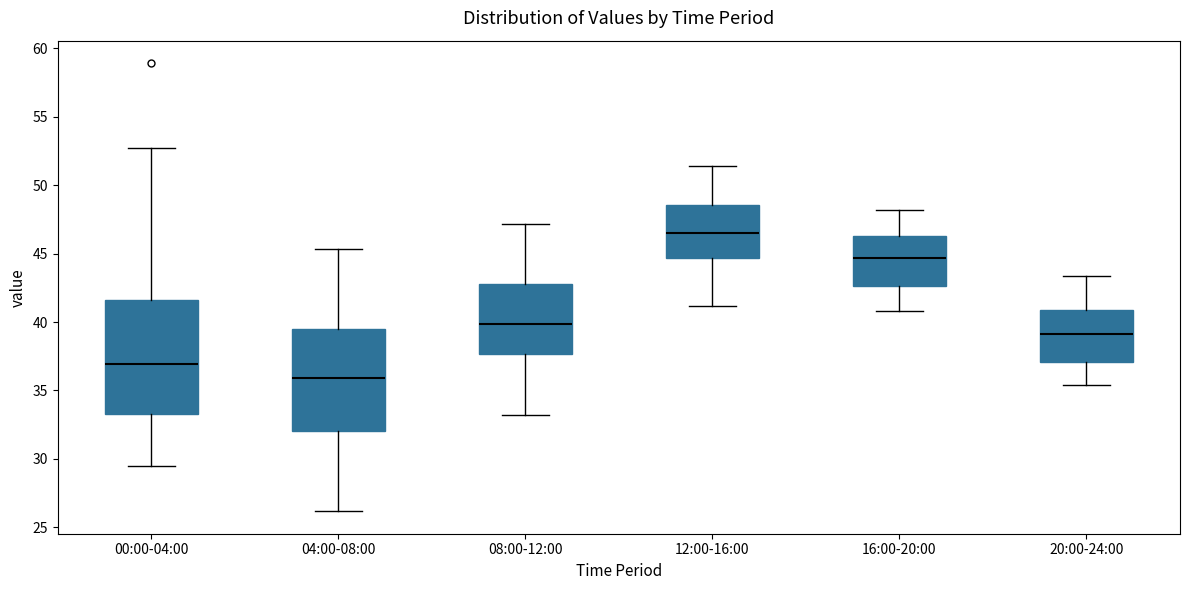

Which box has the highest median line?

12:00-16:00